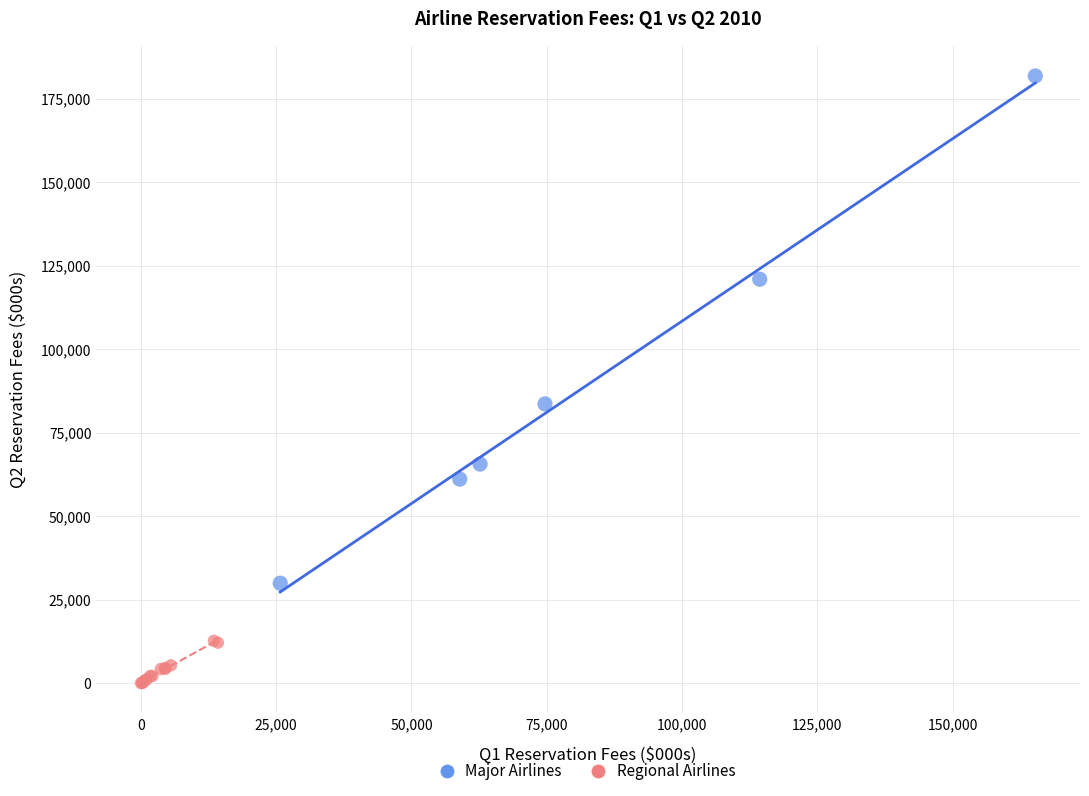

Which series reaches the maximum Y coordinate?

Major Airlines